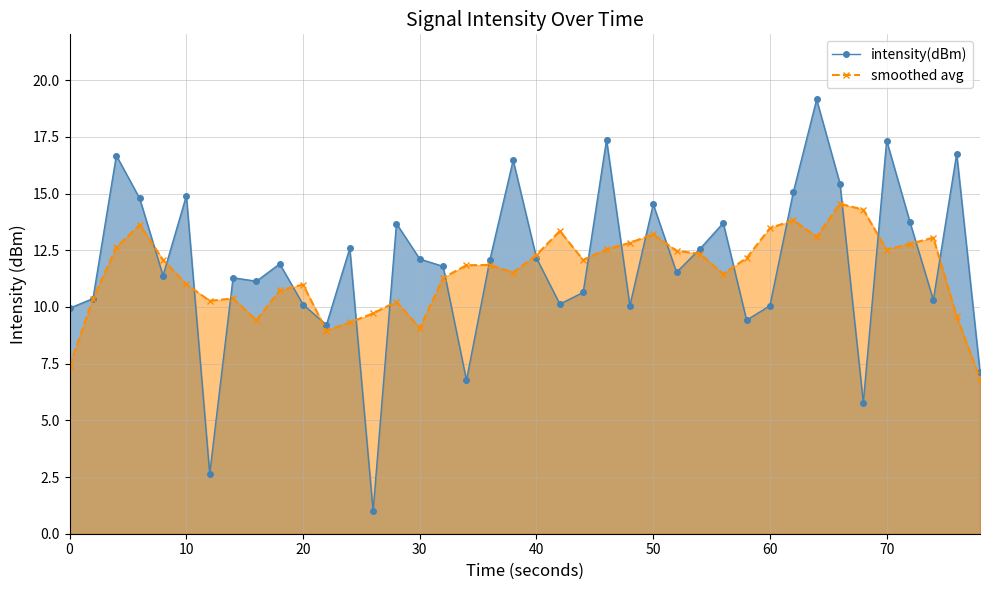

What is the lowest value of the smoothed avg series?

6.8